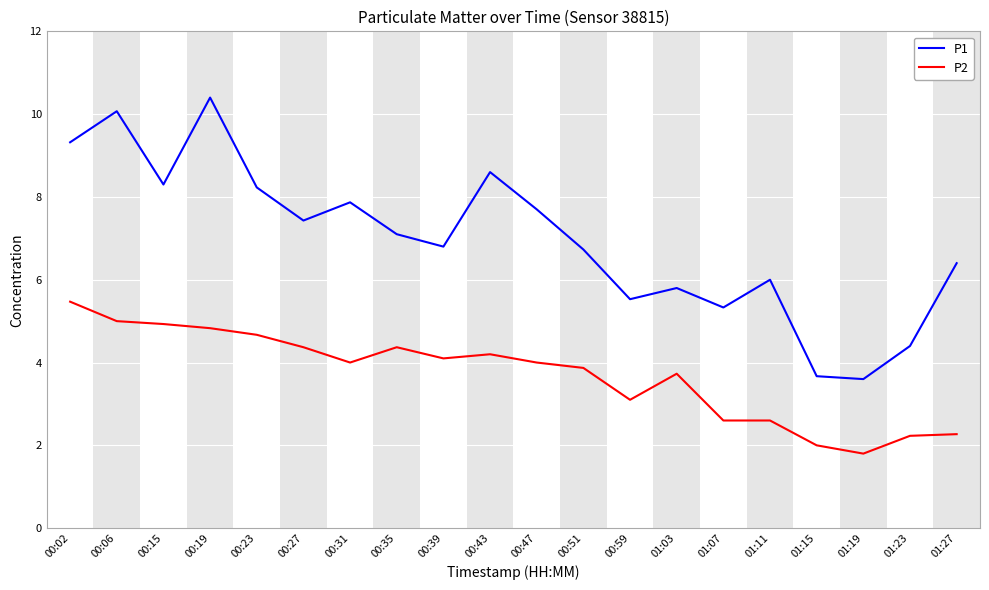

Count the number of data series in this chart.

2